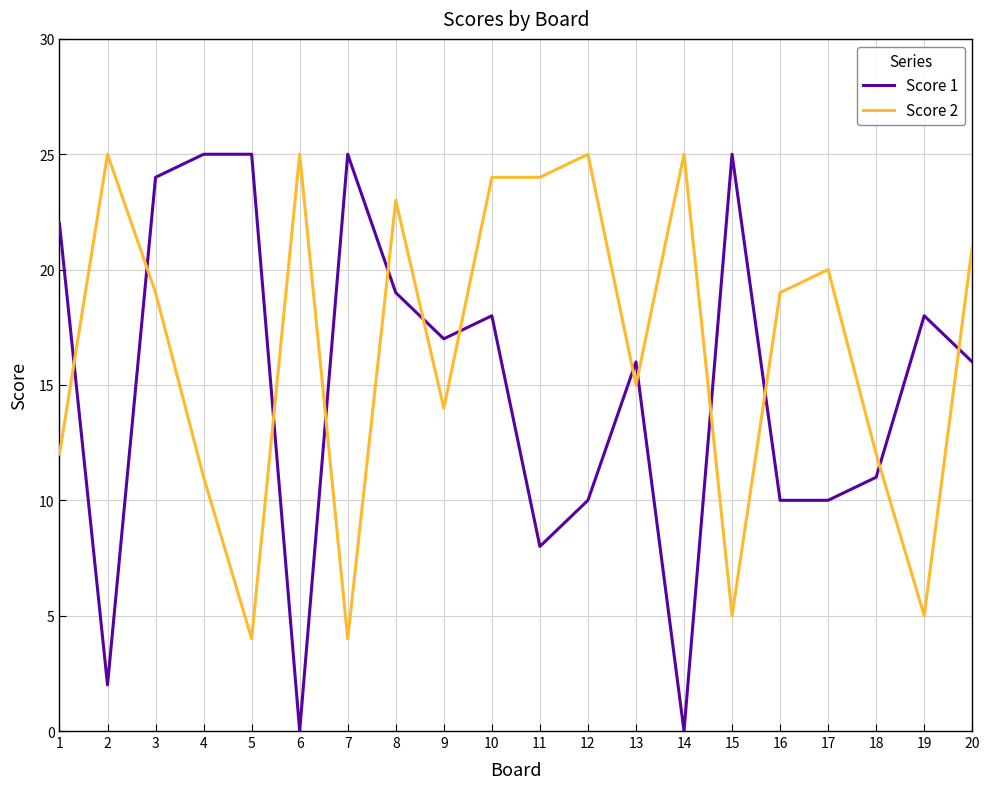

True or false: Score 1 and Score 2 cross at least once.

True